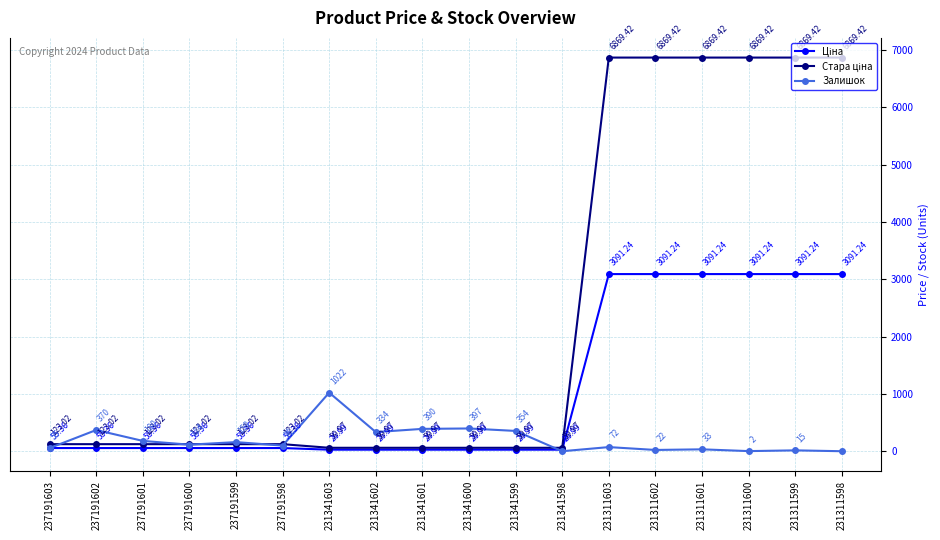

Which series changed the most between 237191601 and 231341598?

Залишок